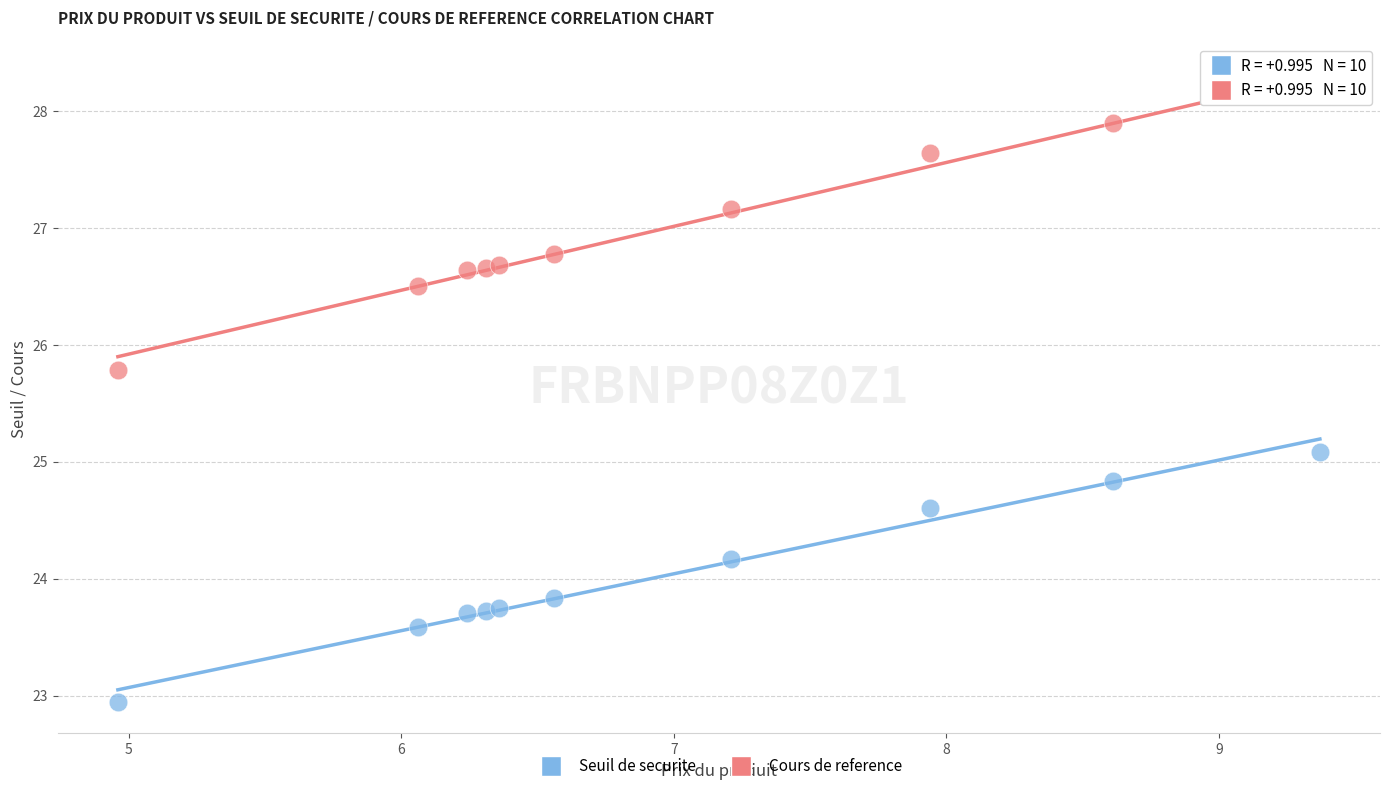

Which series contains the lowest Y value?

Seuil de securite